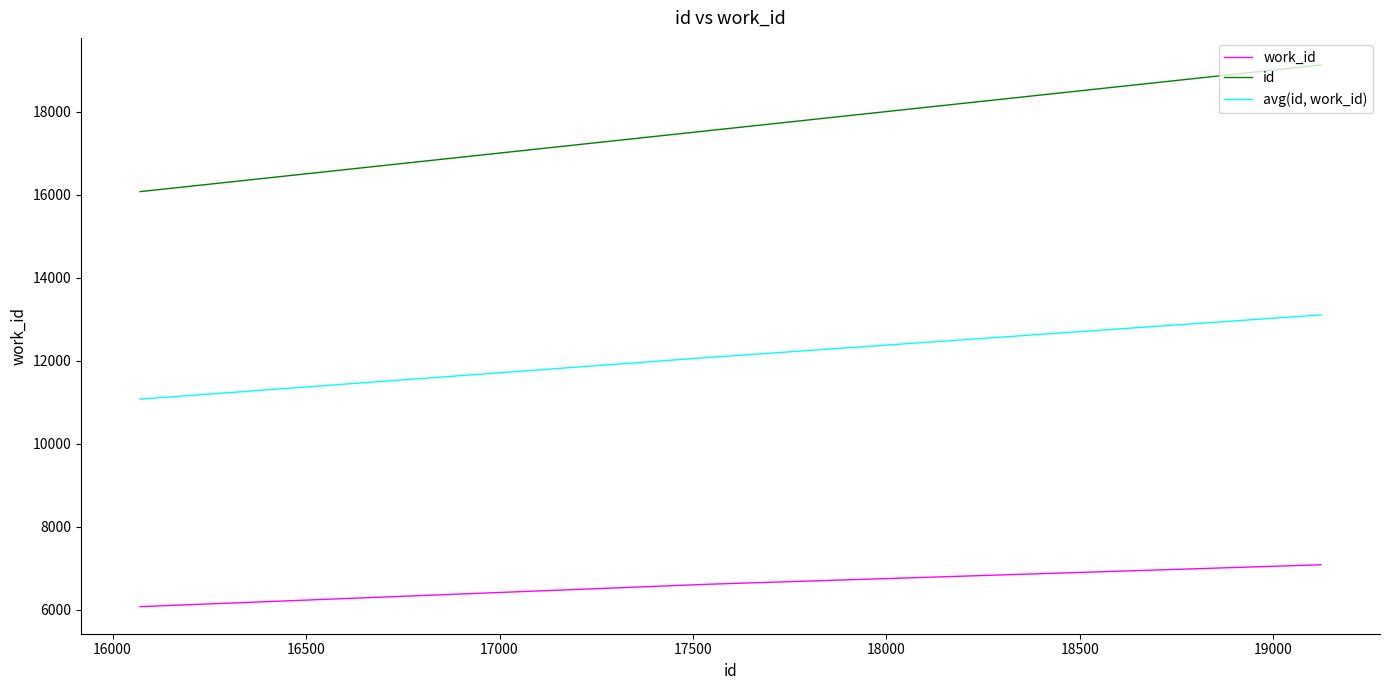

What is the difference between the second highest and minimum values in the work_id series?

540